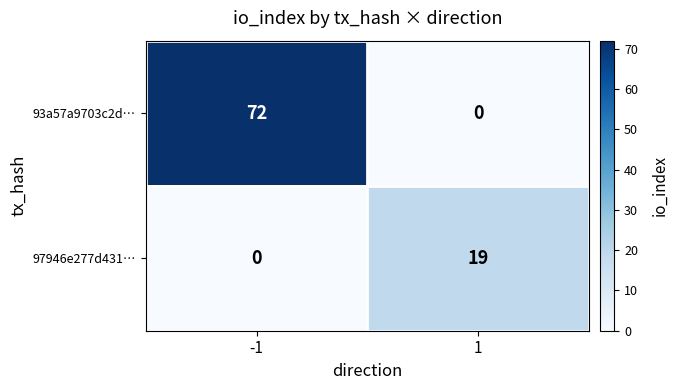

What is the sum of all 93a57a9703c2d… values?

72